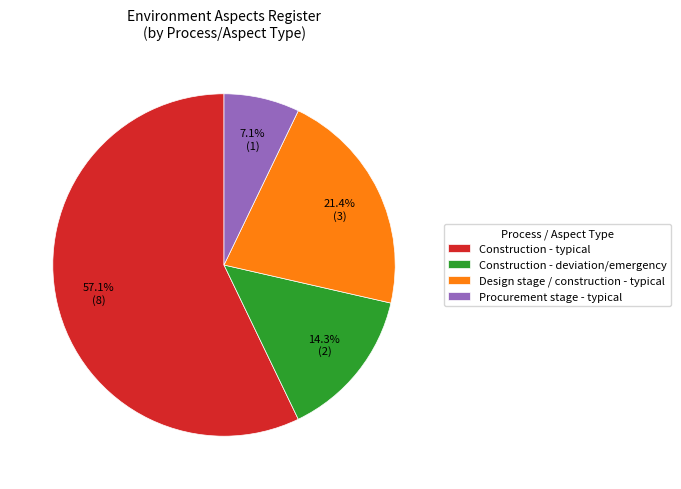

What portion of the pie excludes Construction - deviation/emergency?

85.7%